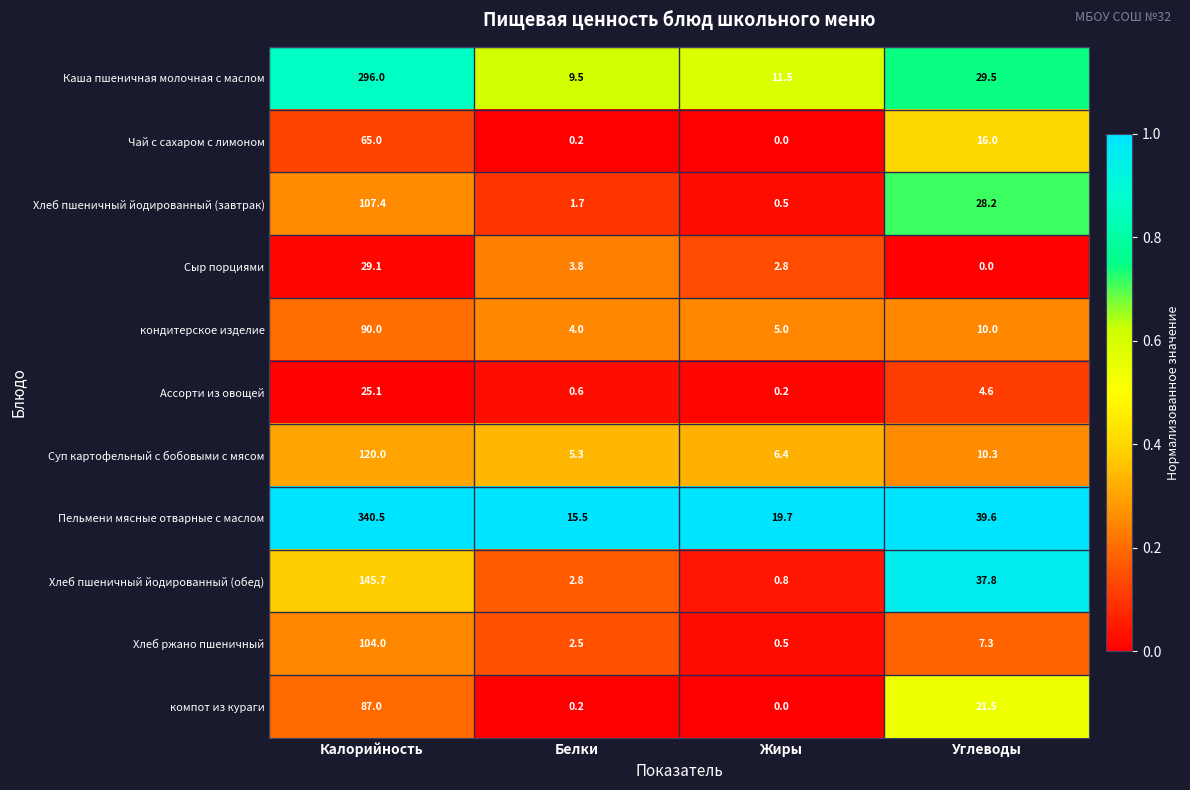

How many series are shown in this chart?

11